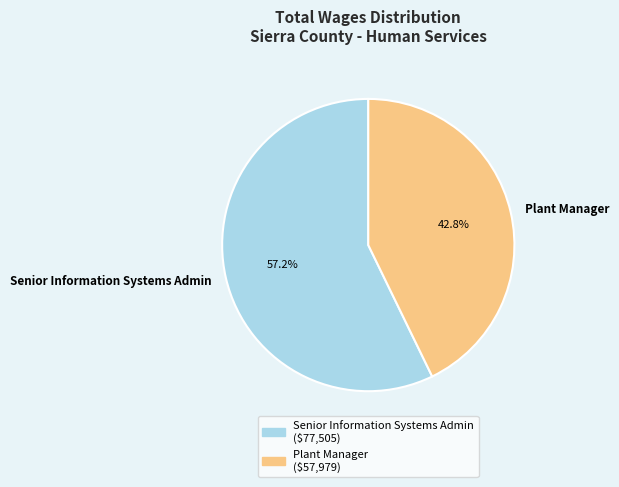

To the nearest percent, what portion does Plant Manager represent?

43%